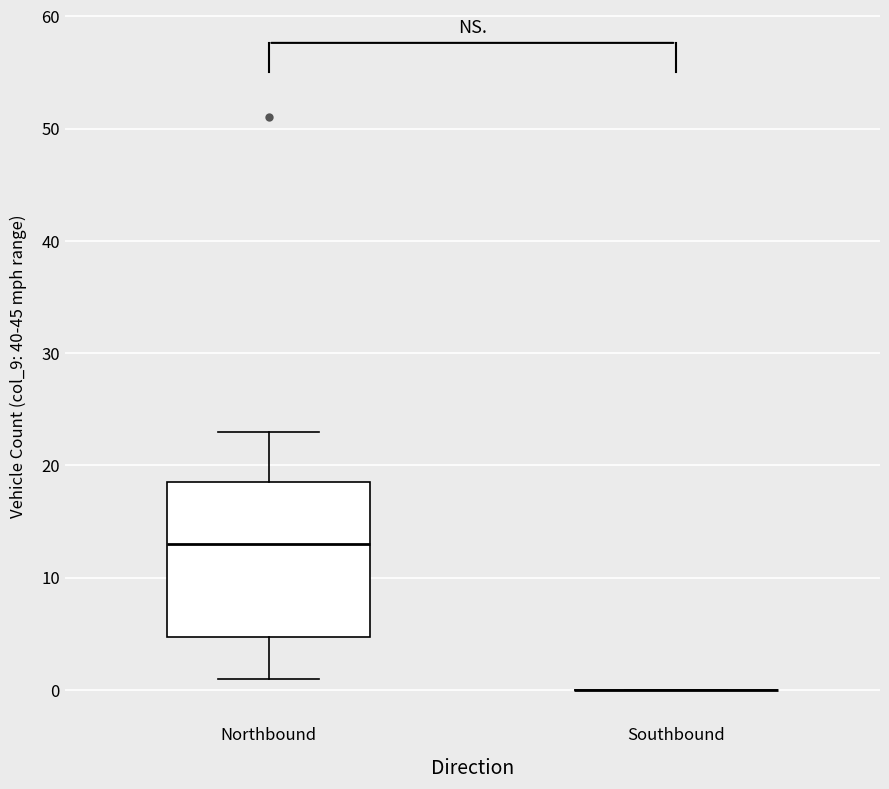

Where does the upper whisker of the box for Northbound end on the y-axis? The values are not printed on the chart, so give them approximately, as read against the axis.

23